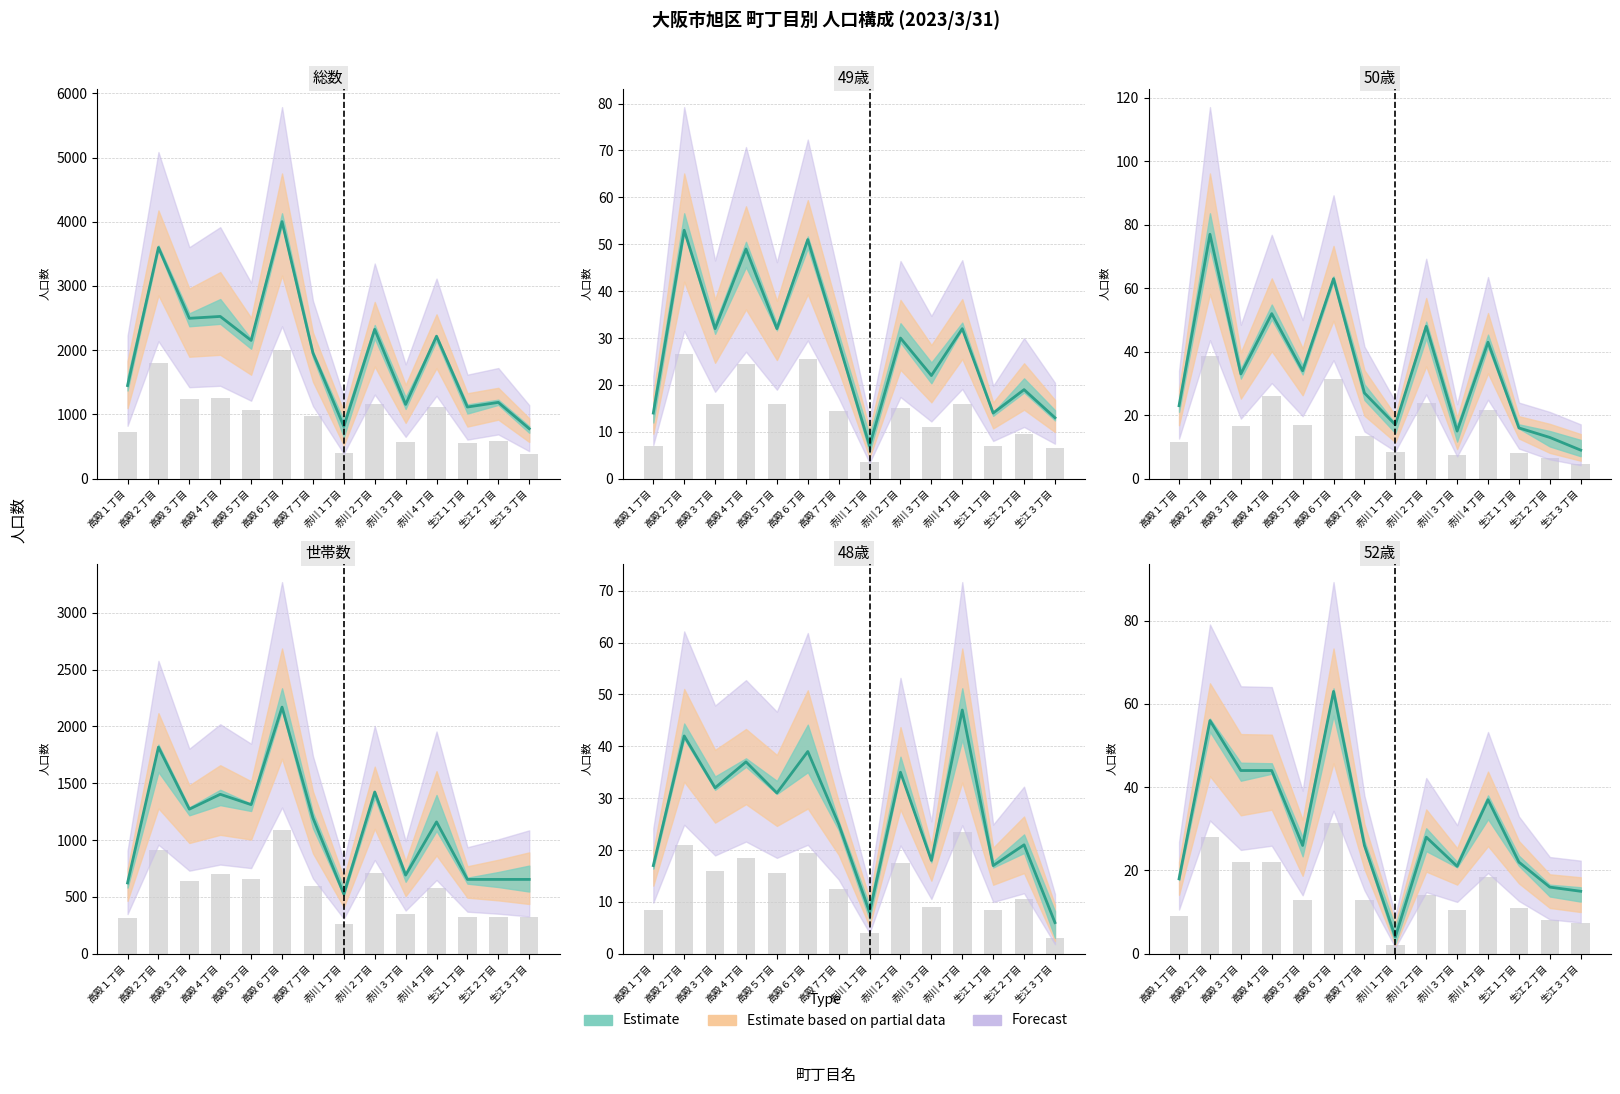

Where is 世帯数 nearest to the value 1347?

高殿５丁目